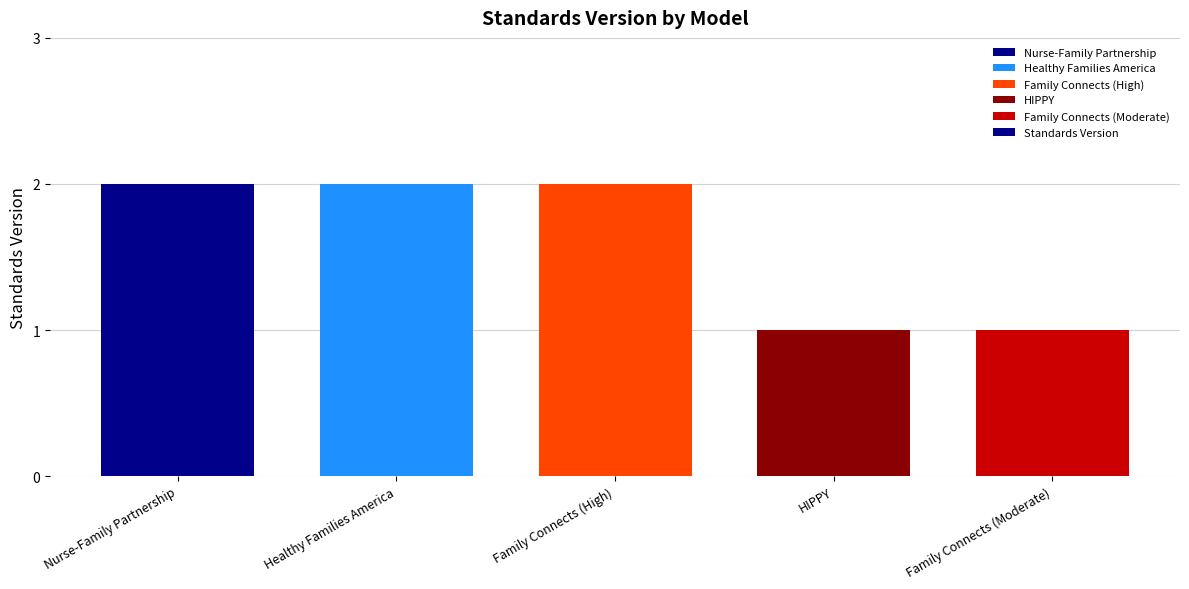

What is the greatest value displayed?

2